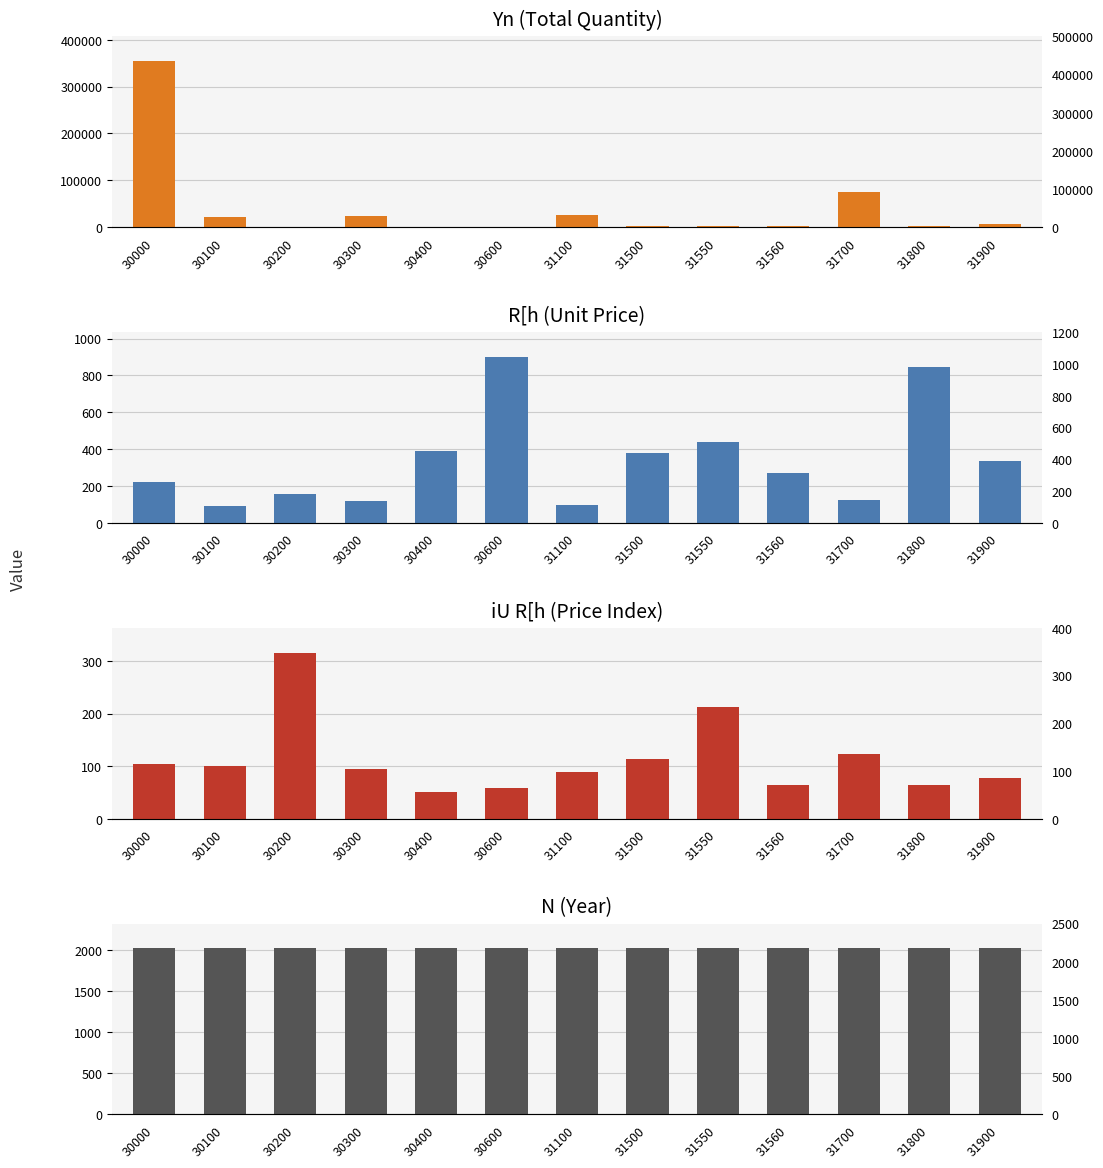

Read the iU R[h value at 30200.

315.8